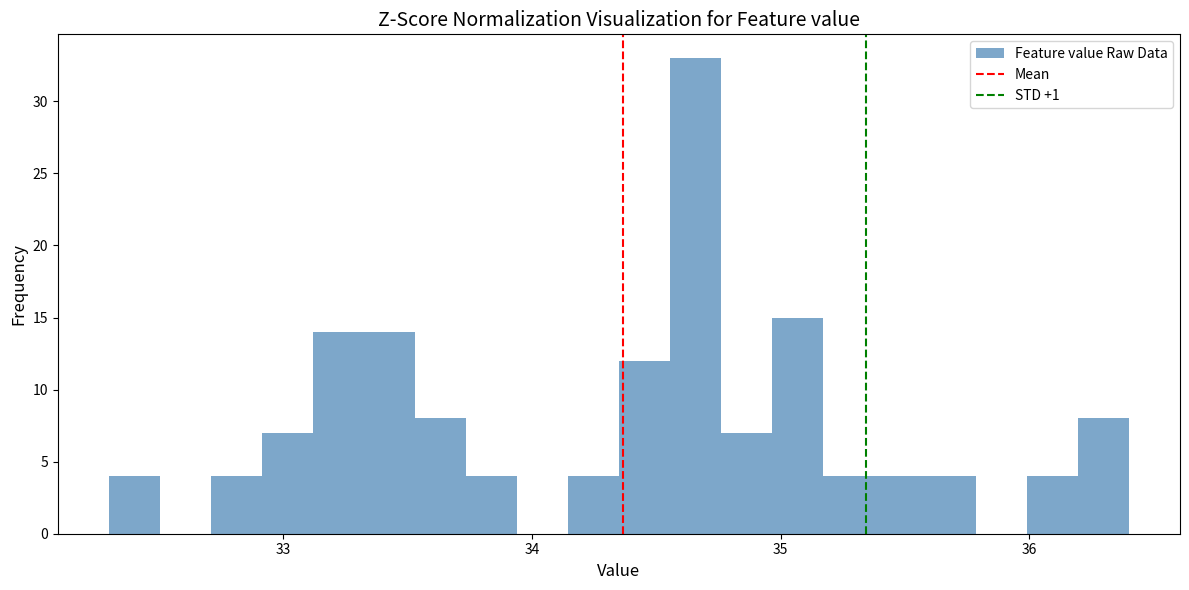

Around what value on the x-axis is the tallest bar? Give the approximate position of its centre, as read against the axis.

34.7